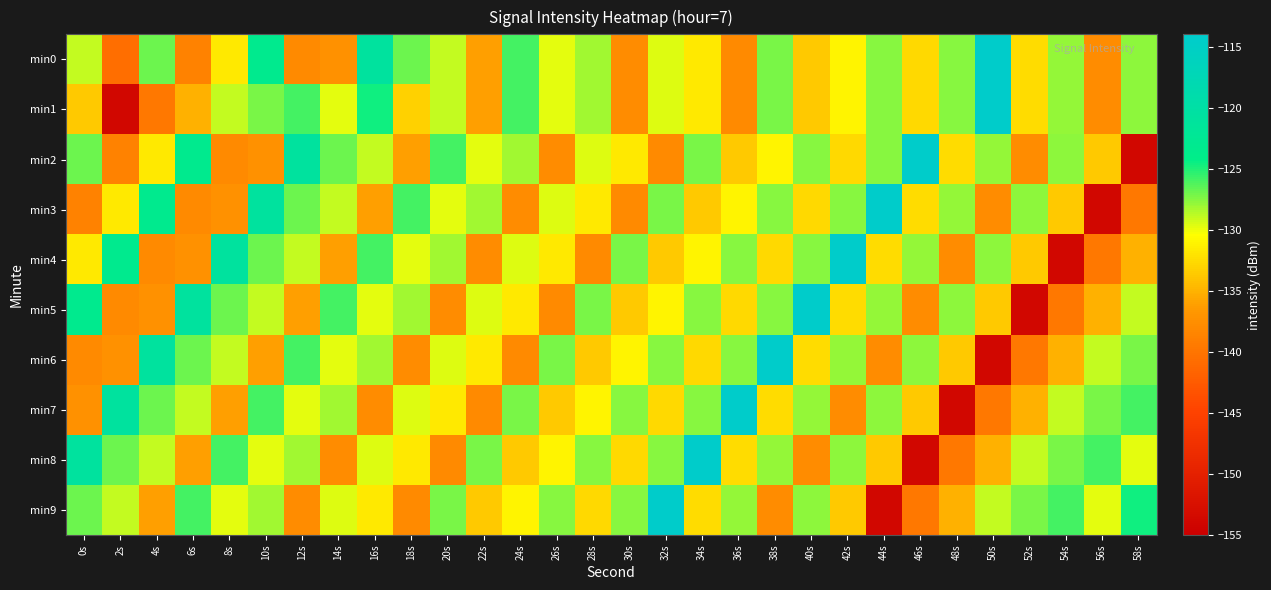

What is the total value across all series at 44s?

-1310.3